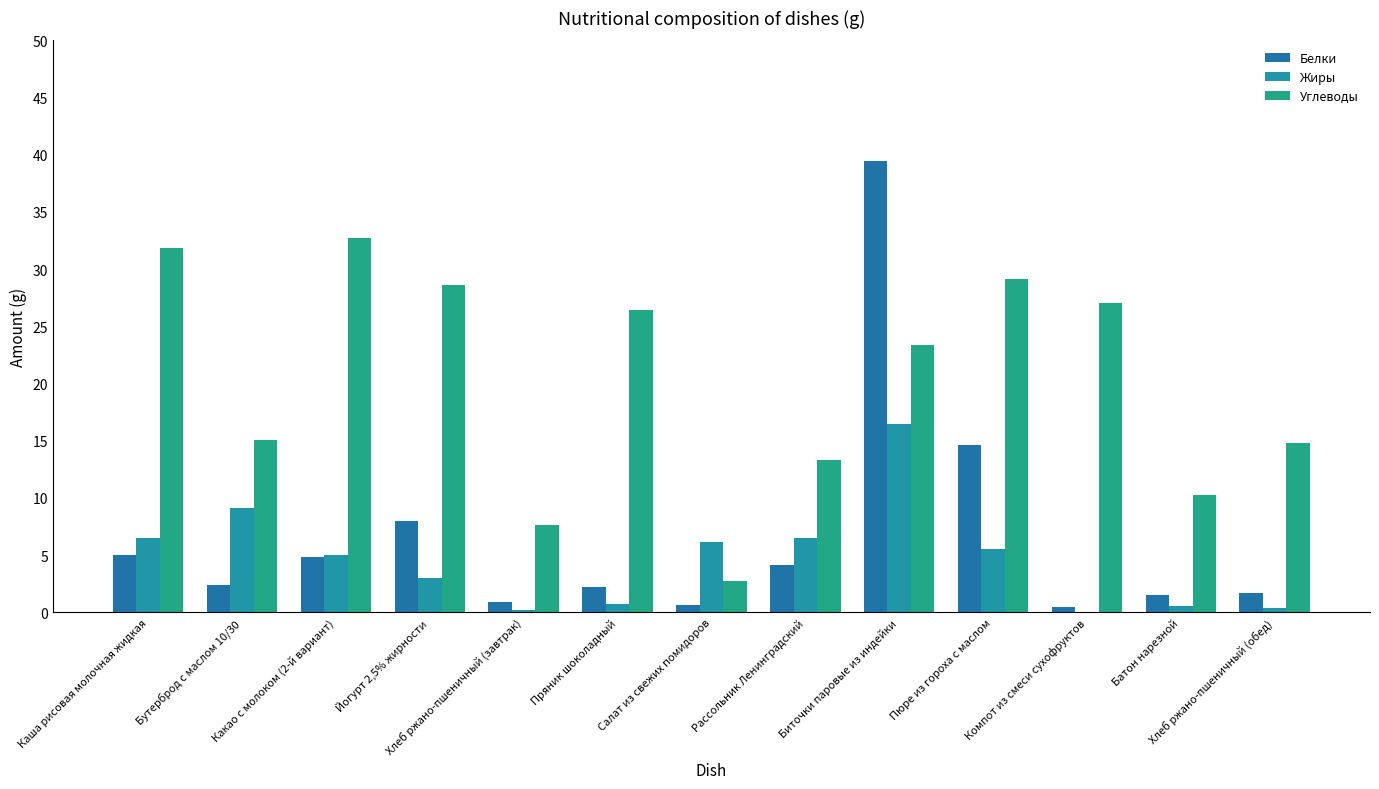

True or false: Жиры has a value of 0.5 at Хлеб ржано-пшеничный (обед).

False